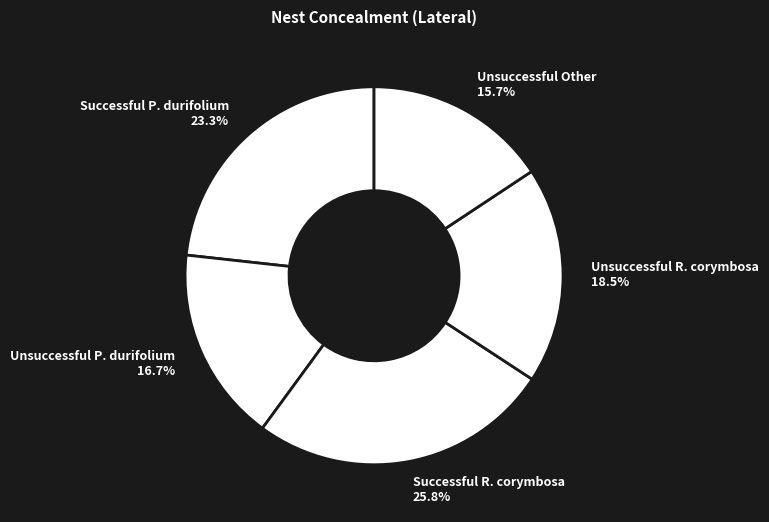

Which has a higher value, Unsuccessful P. durifolium or Unsuccessful Other?

Unsuccessful P. durifolium